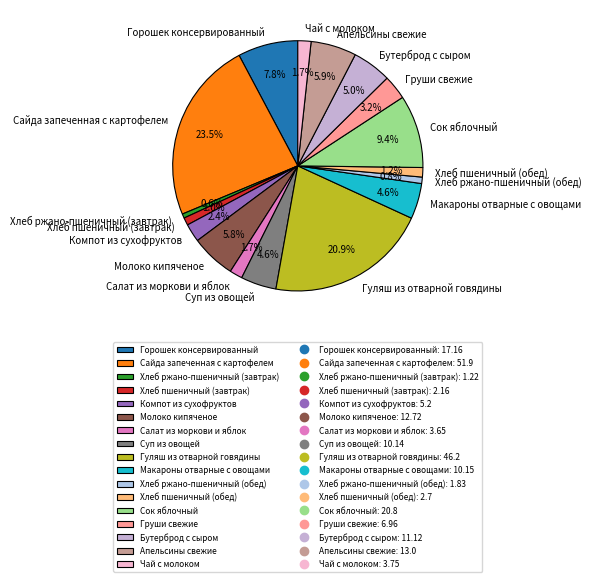

Does Хлеб пшеничный (завтрак) account for over 50% of the chart?

No